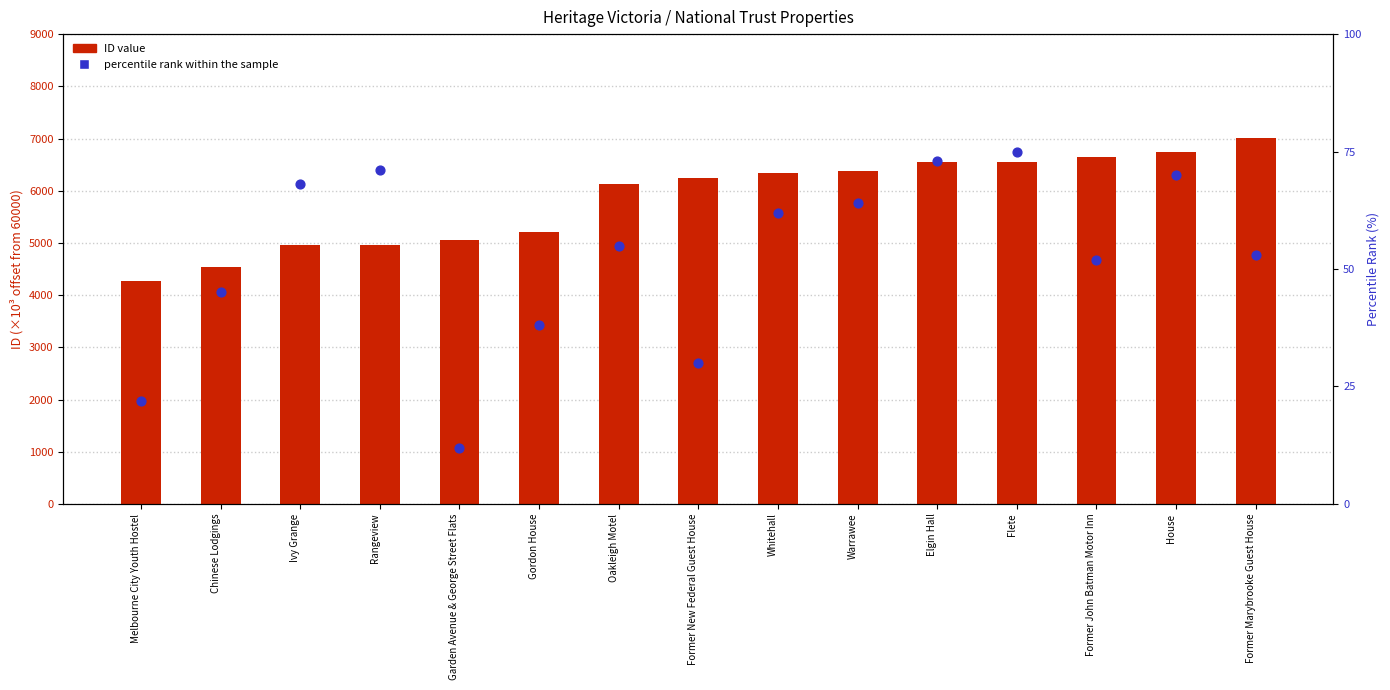

Which series contains the lowest Y value?

percentile rank within the sample